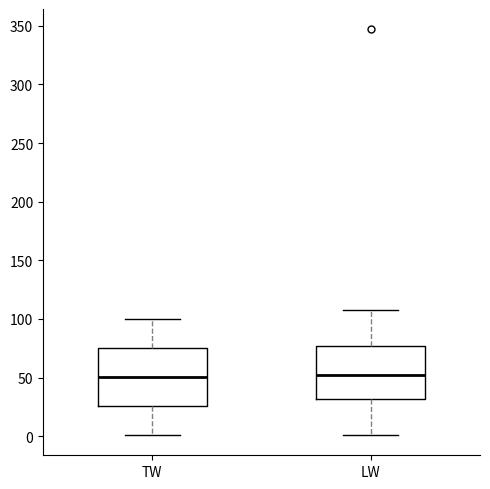

Where is the lower edge of the box for LW on the y-axis? The values are not printed on the chart, so give them approximately, as read against the axis.

30